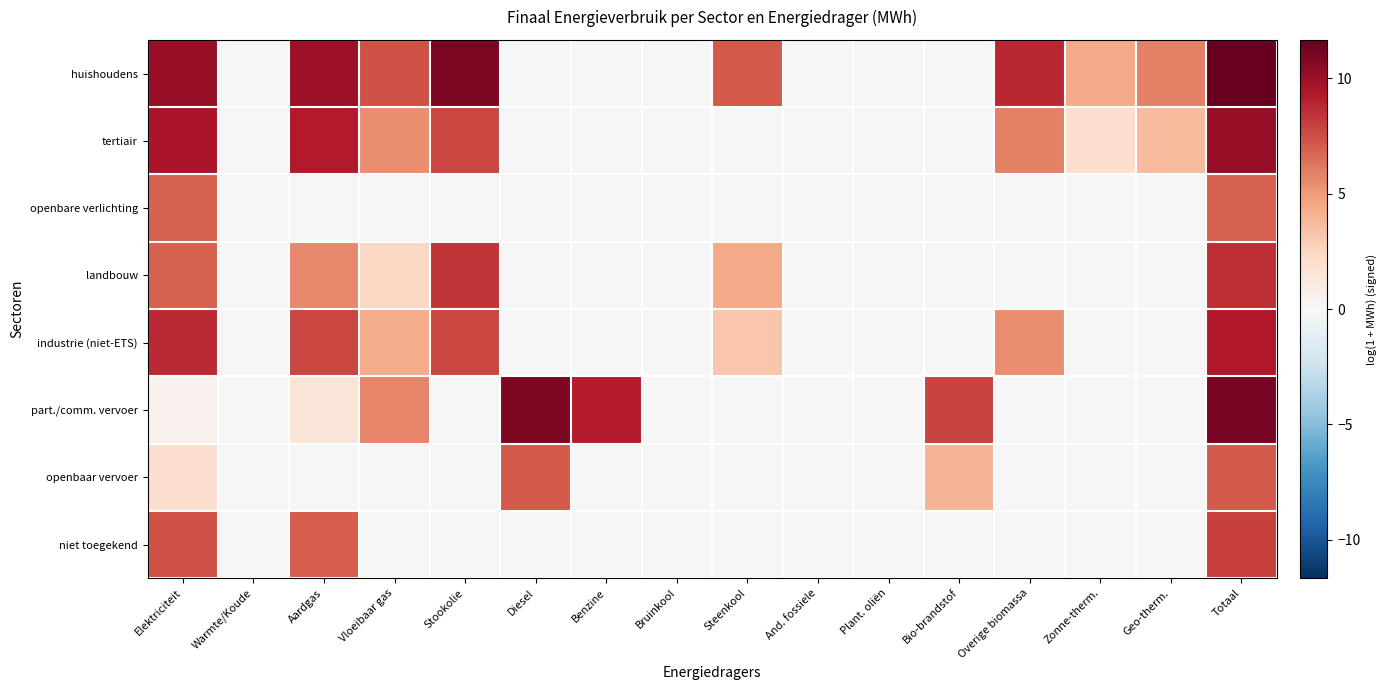

At how many categories does at least one series exceed 9?

6